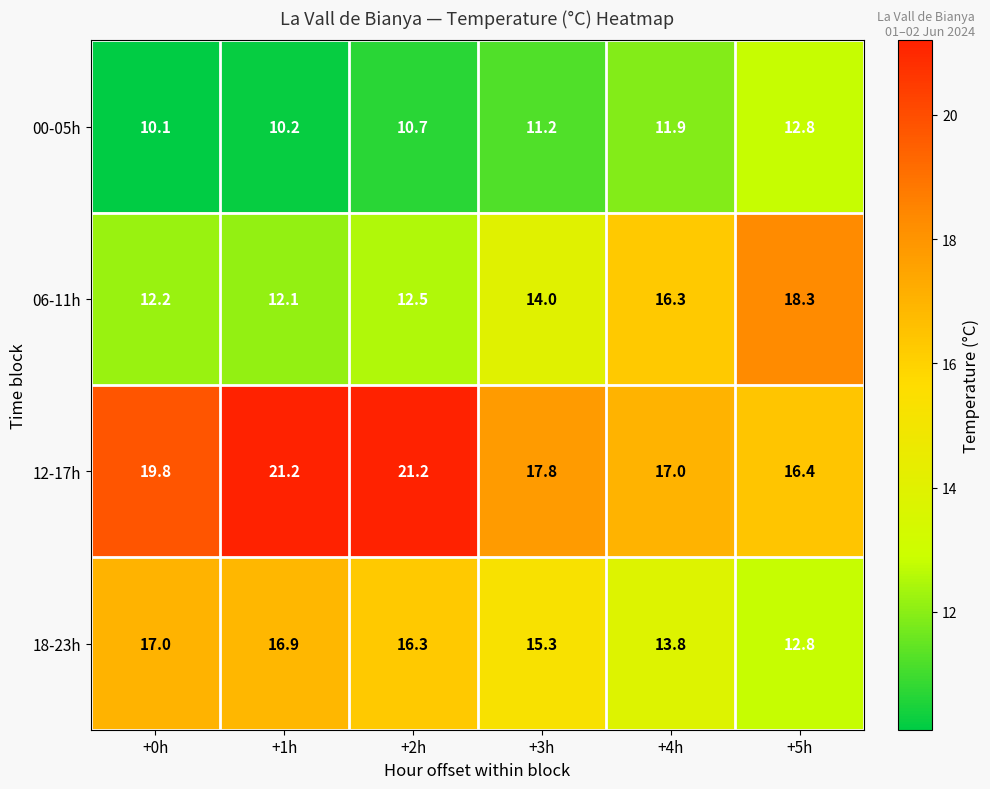

Is it true that 06-11h equals 16.3 at +4h?

True